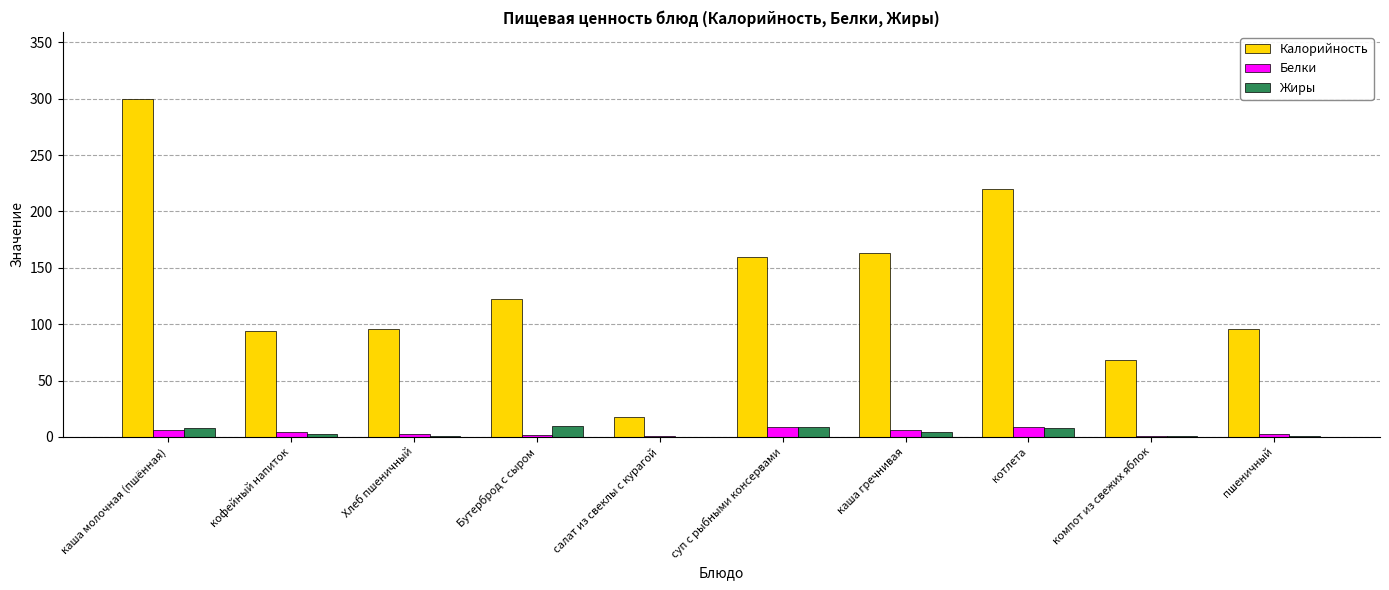

What is the total value across all series at Бутерброд с сыром?

134.2